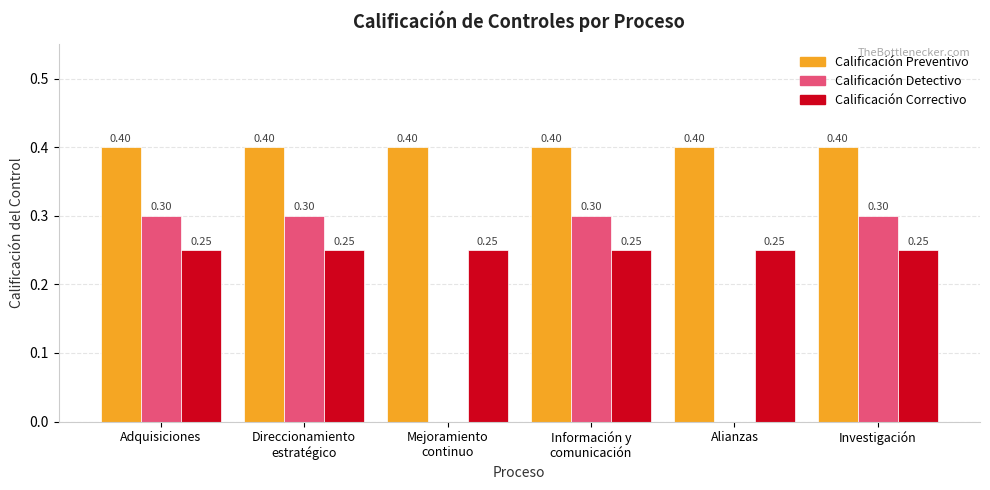

Which series has the largest total across all categories?

Calificación Preventivo